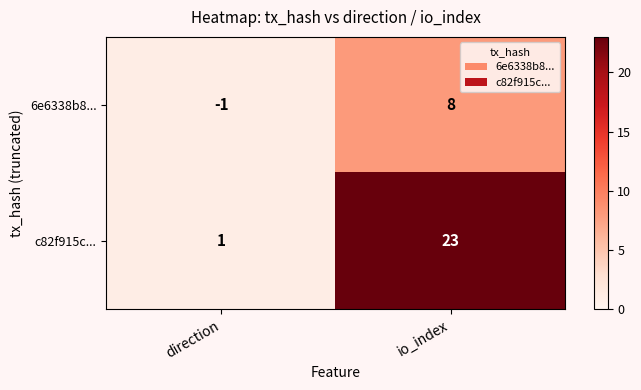

Is it true that c82f915c... equals 1 at direction?

True